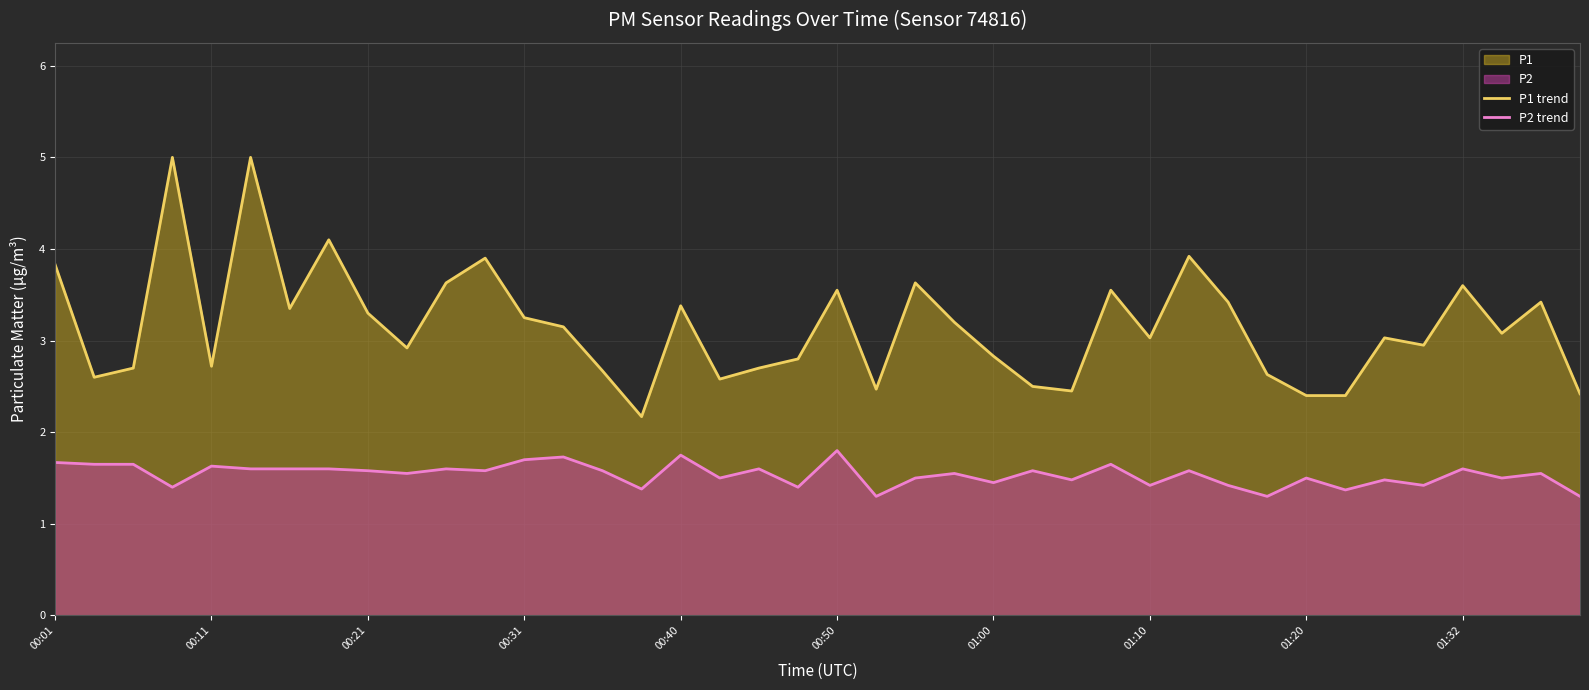

Which series has the widest spread of values?

P1 trend